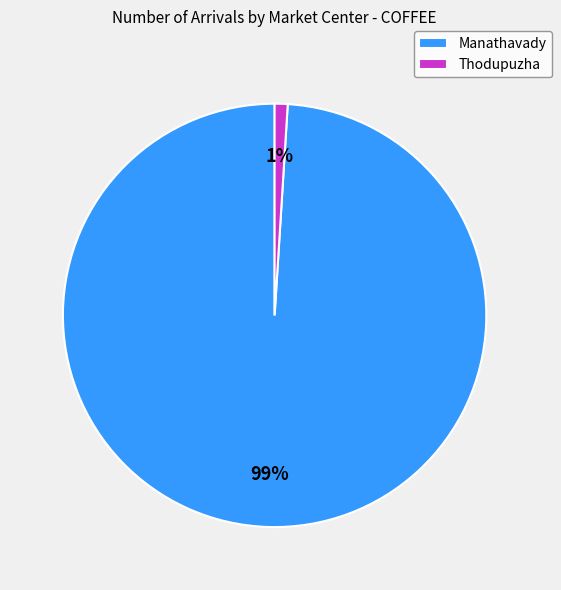

How many slices are in this pie chart?

2